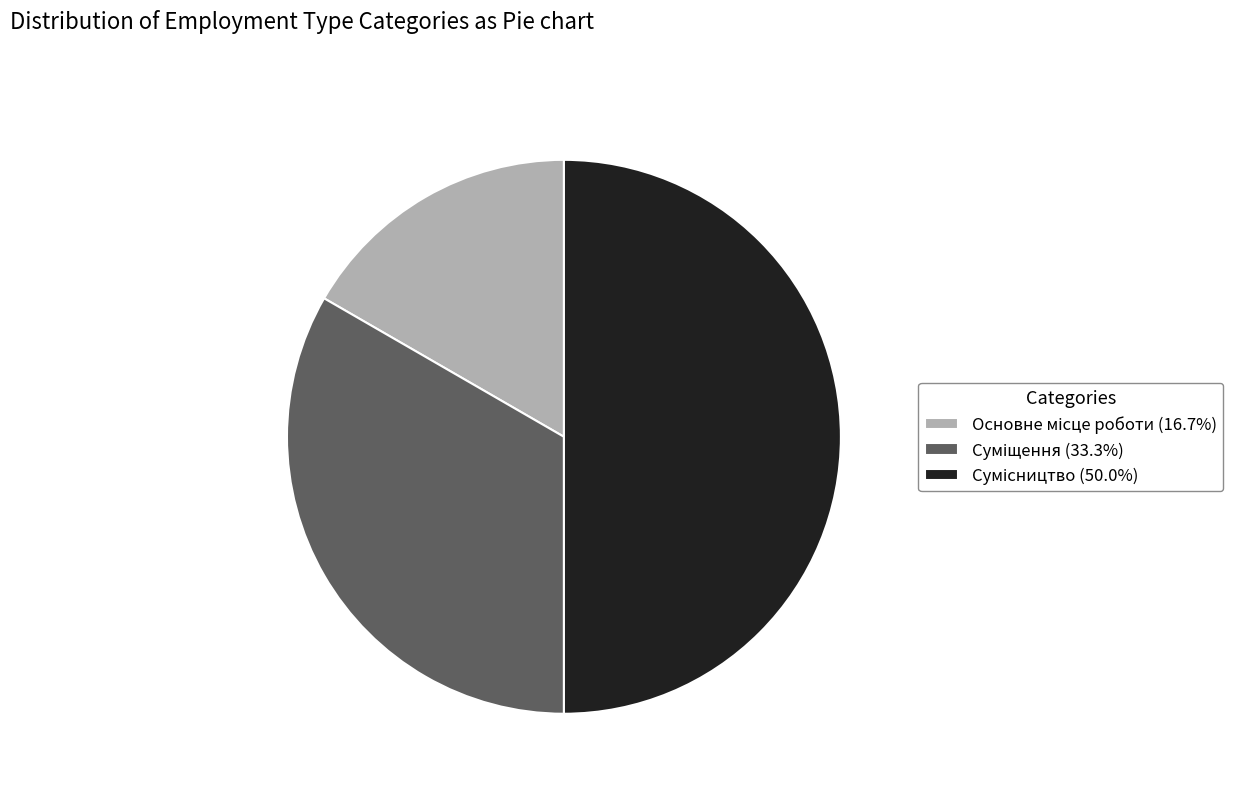

To the nearest percent, what portion does Сумісництво represent?

50%